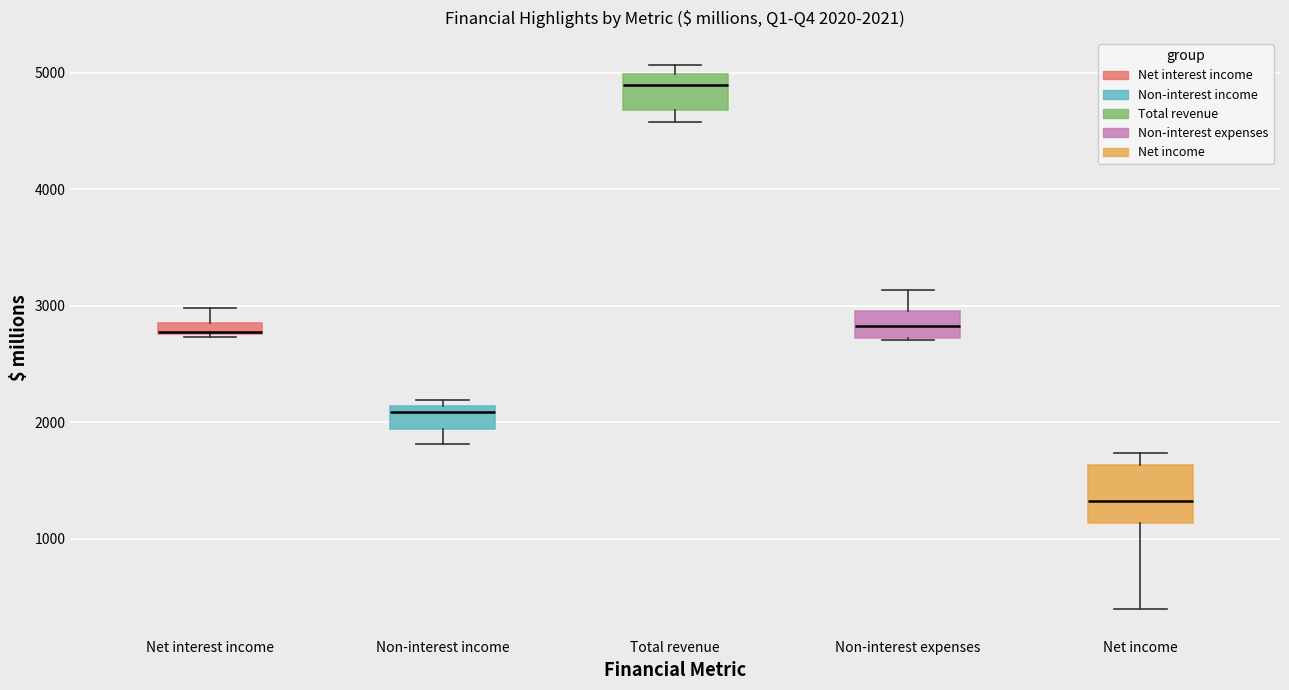

Comparing the boxes themselves (not the whiskers), which one is the tallest?

Net income